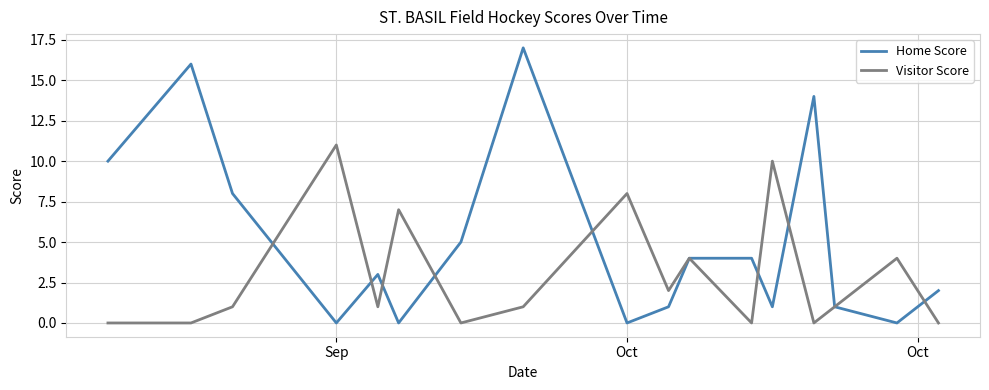

Which series has the largest range (max minus min)?

Home Score